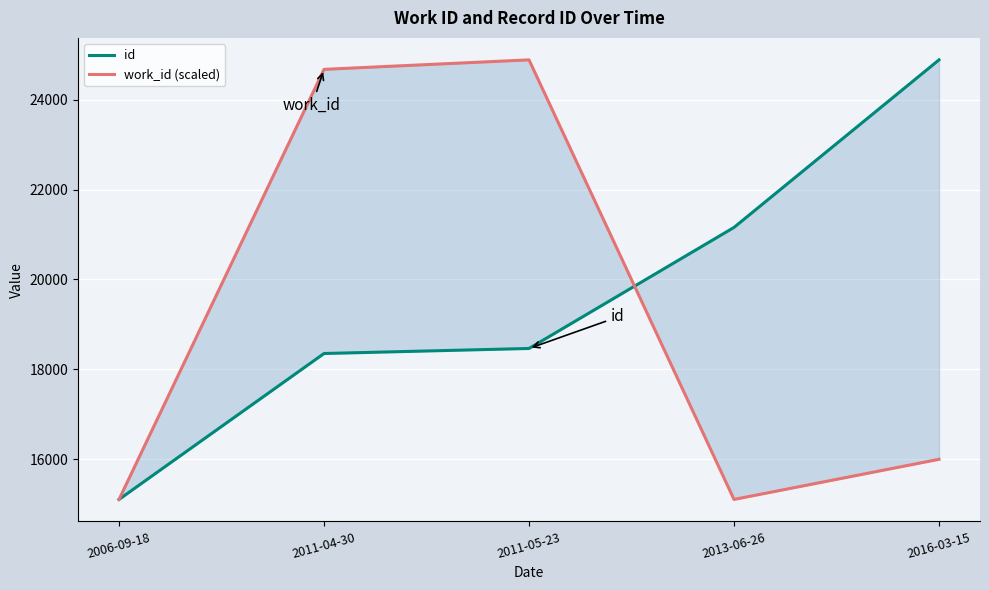

What is the label of the 1st point from the left?

2006-09-18